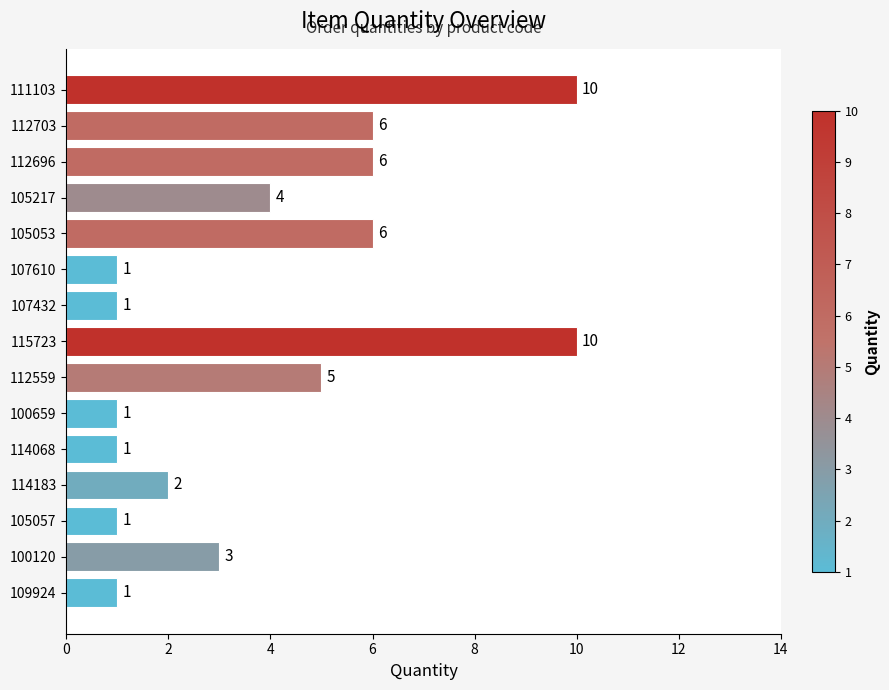

What is the smallest value displayed?

1